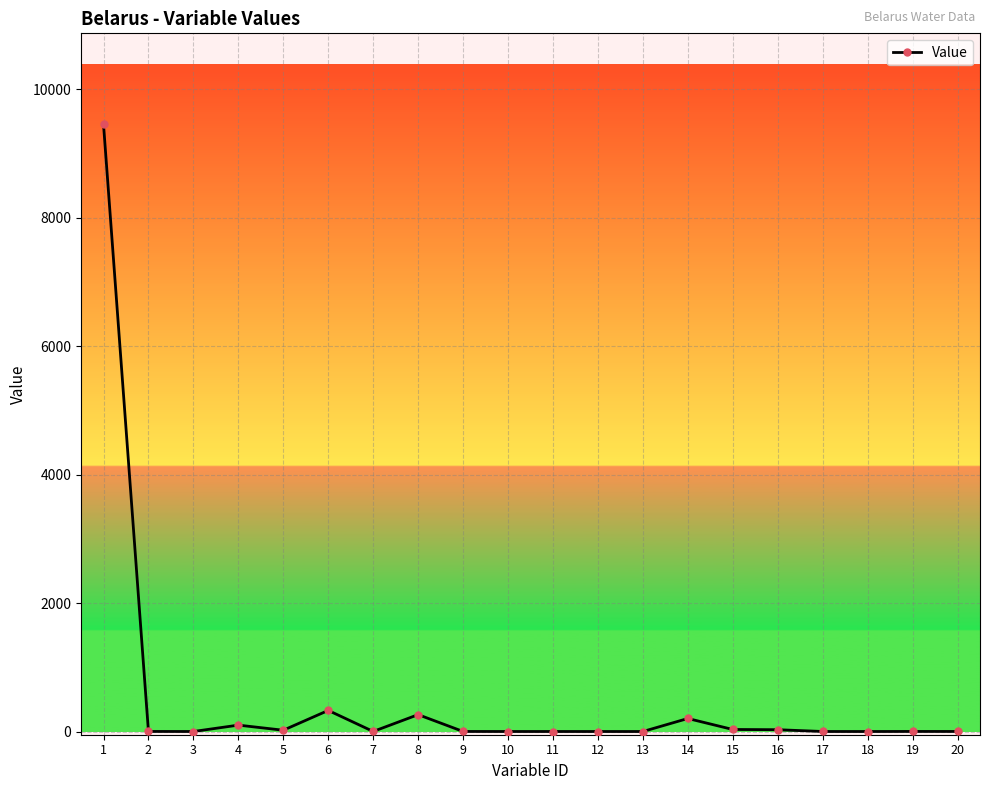

True or false: there are more than 0 points higher than both neighbors.

True